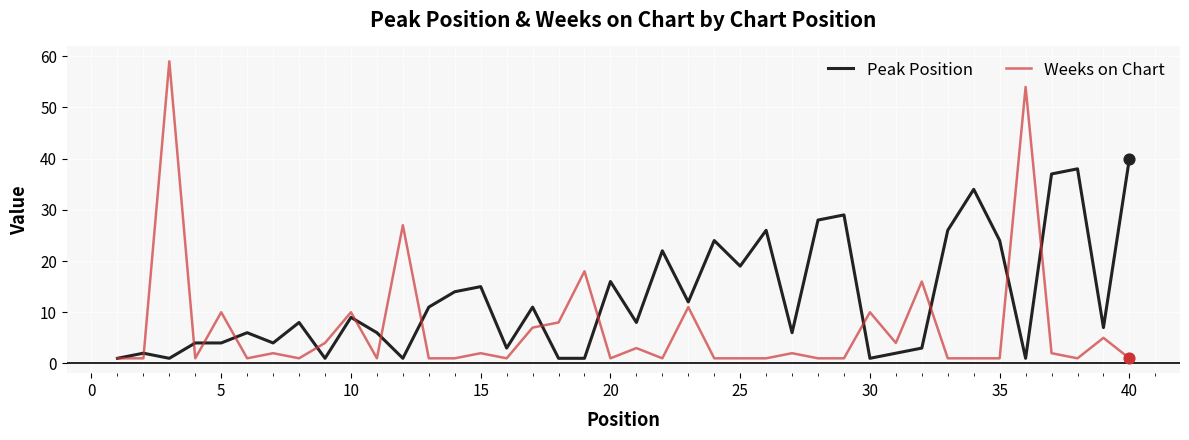

Which series has the largest total across all categories?

Peak Position